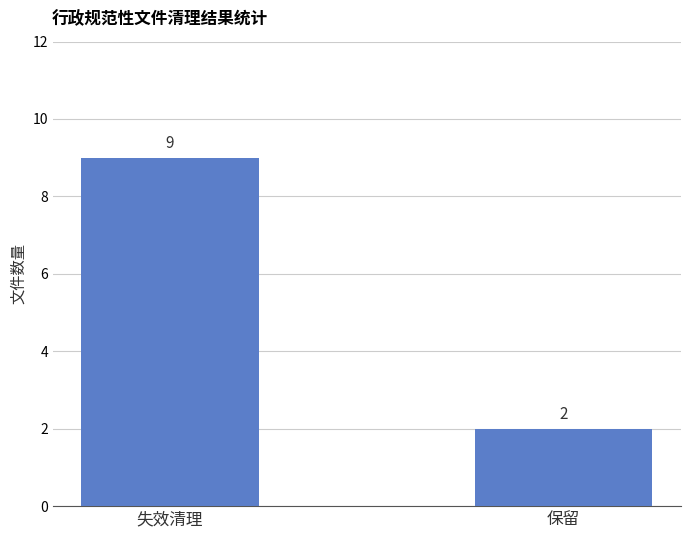

Which category has the lowest value across all series?

保留